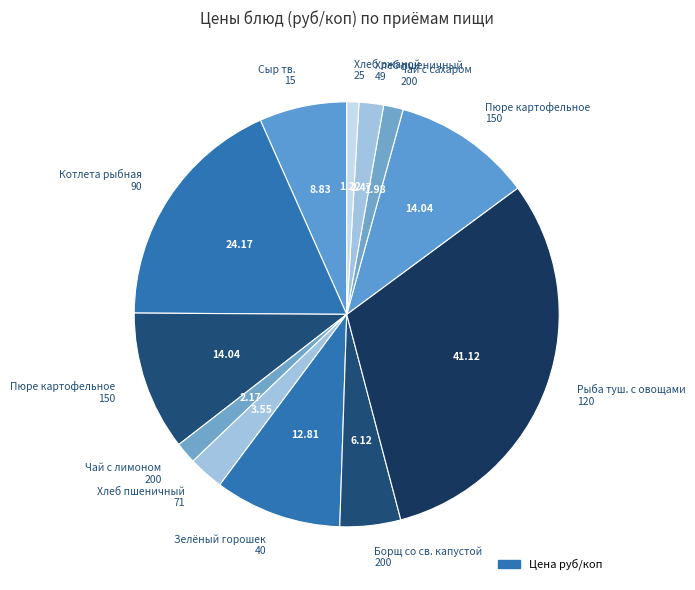

To the nearest percent, what is the average slice percentage?

8%